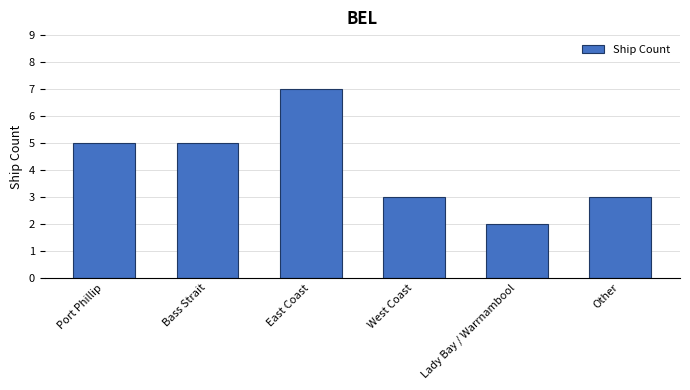

Are the bars horizontal?

No